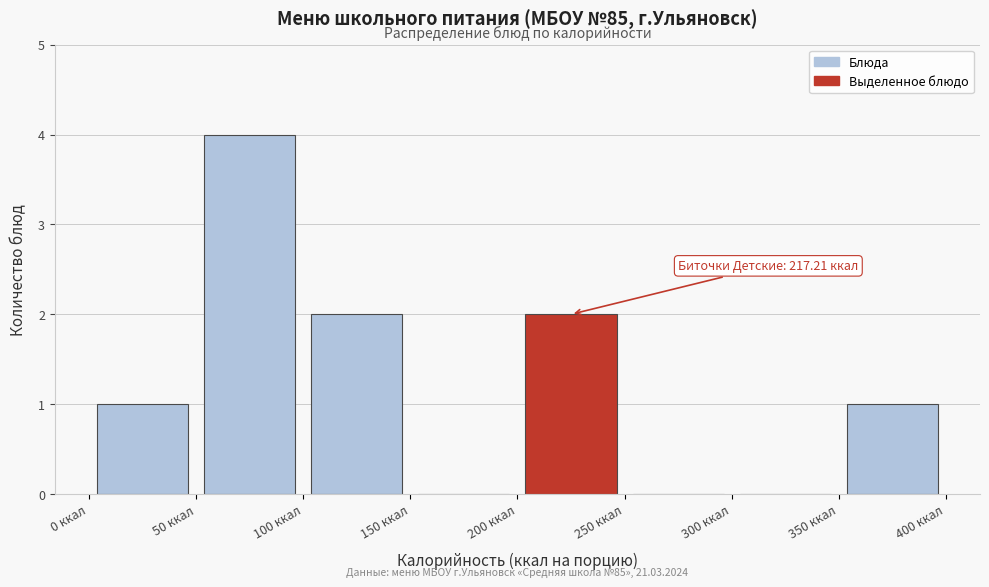

Which range on the x-axis has the tallest bar?

50 to 100